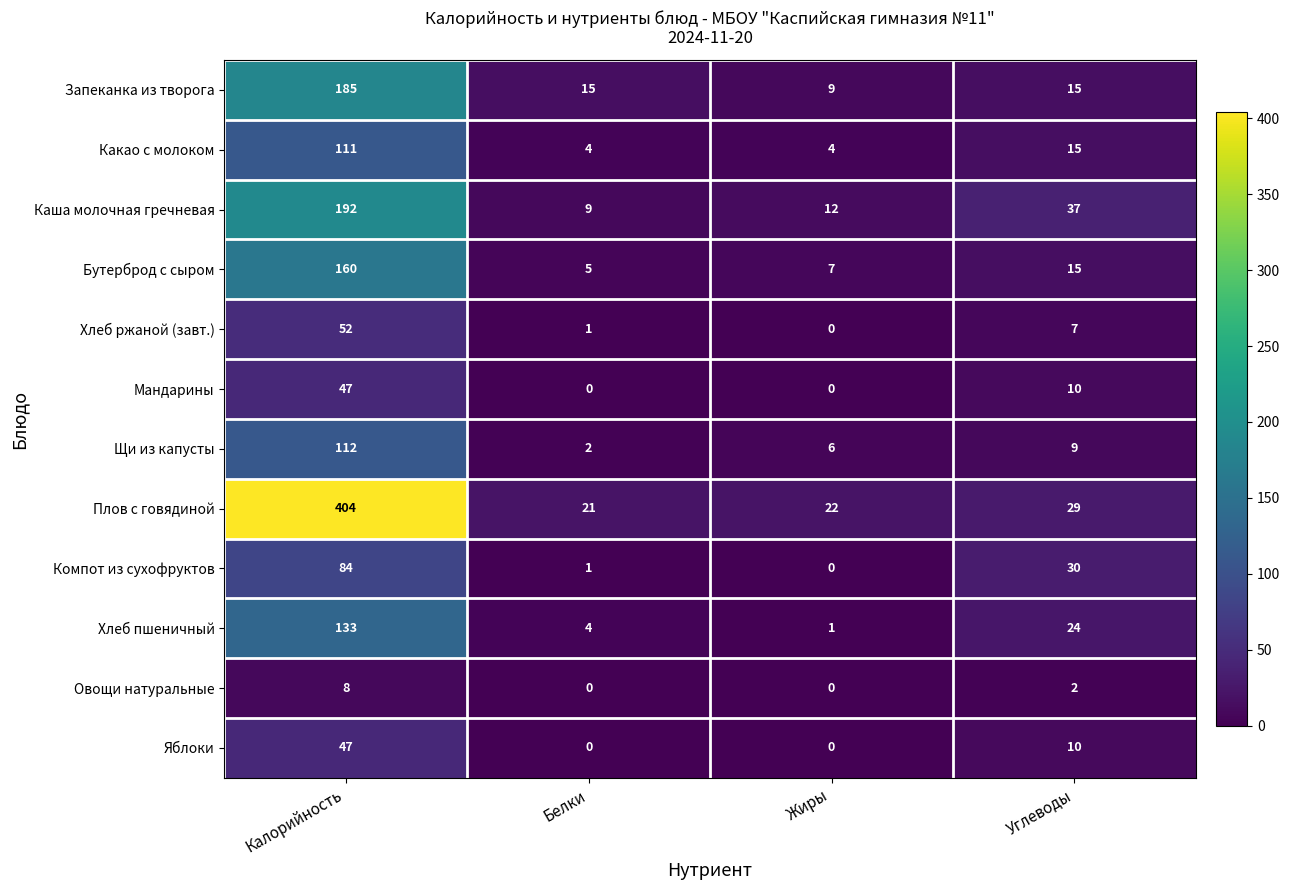

What is the highest value of the Хлеб ржаной (завт.) series?

52